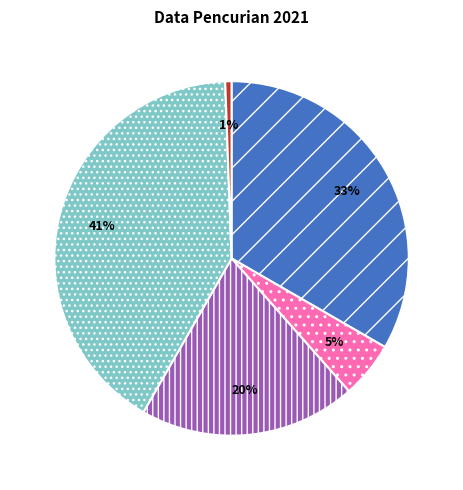

How many slices are in this pie chart?

5